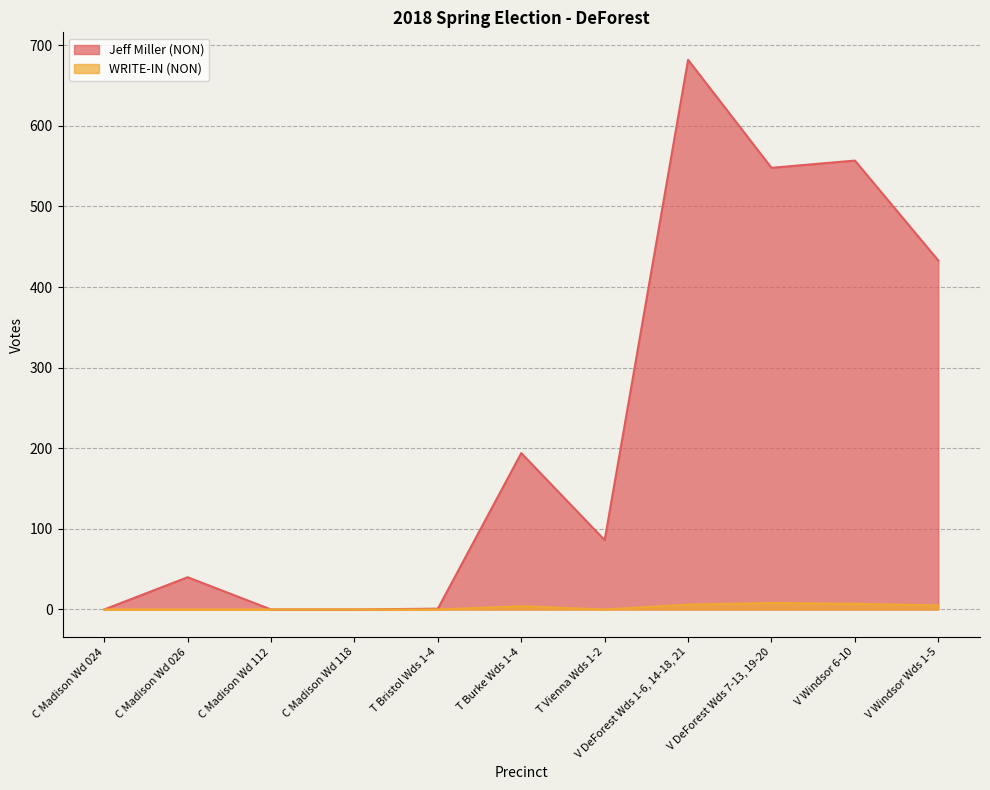

True or false: Jeff Miller (NON) has more than 1 points higher than both neighbors.

True